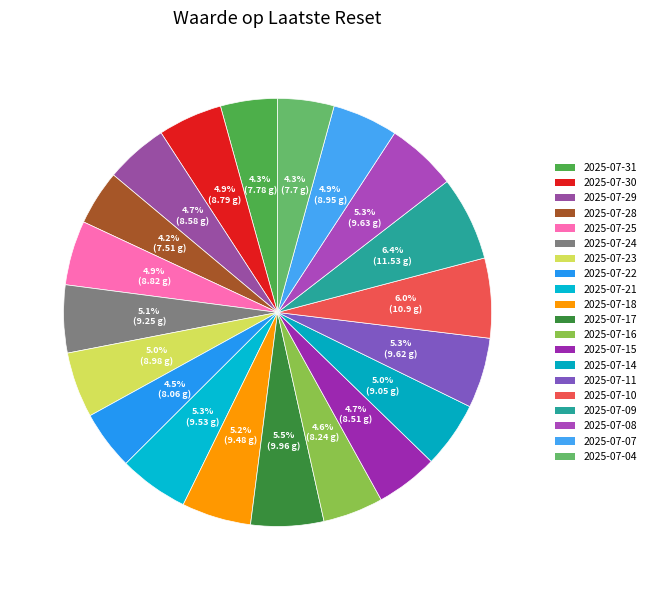

How many slices are in this pie chart?

20